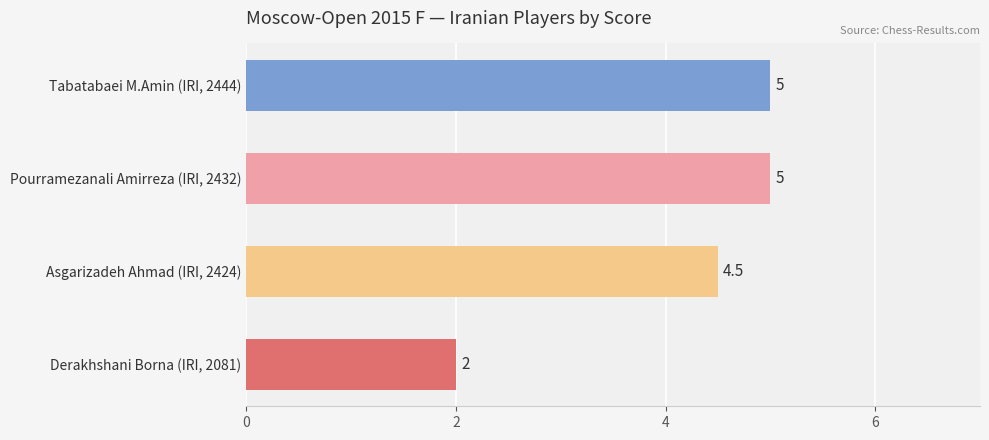

Which has a higher value, Pourramezanali Amirreza (IRI, 2432) or Derakhshani Borna (IRI, 2081)?

Pourramezanali Amirreza (IRI, 2432)